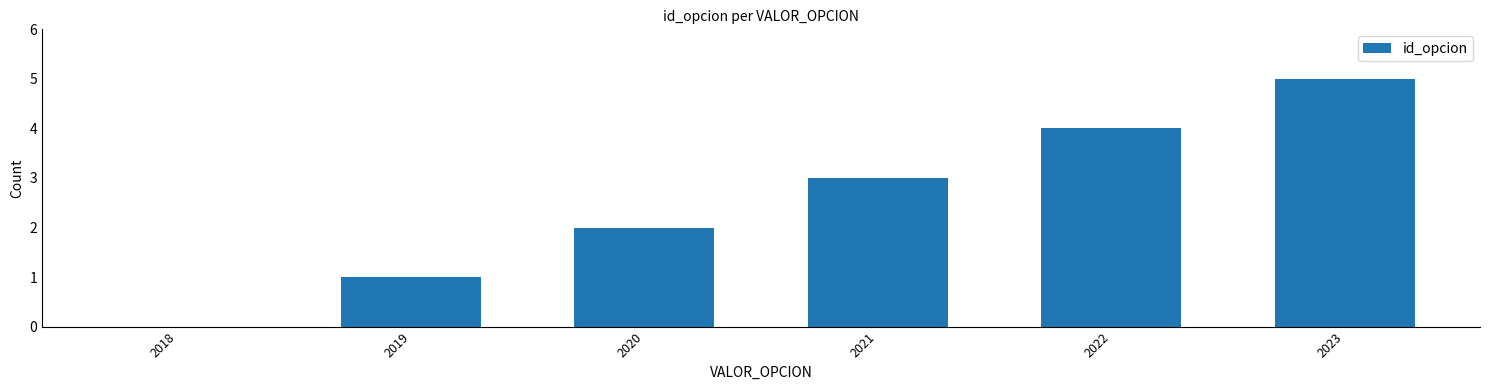

What is the sum of the values at 2020 and 2022?

6